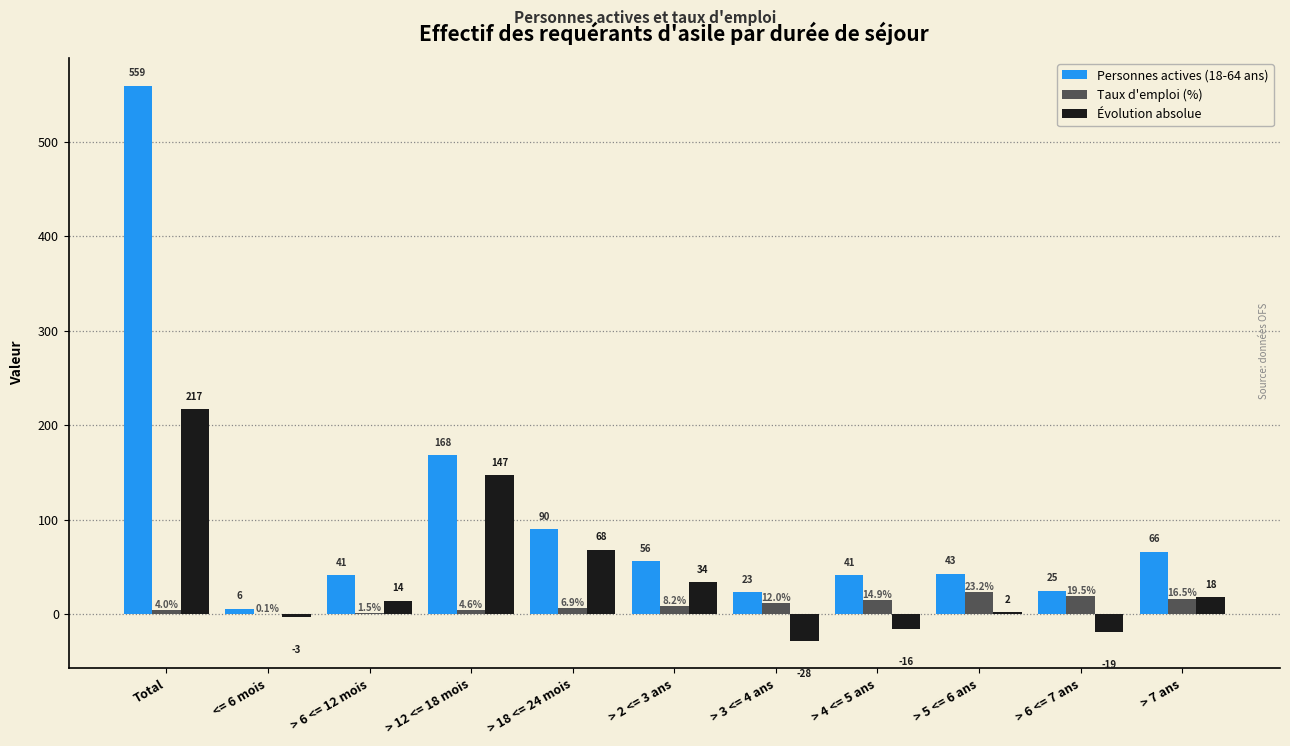

At which label does Personnes actives (18-64 ans) first exceed 43?

Total